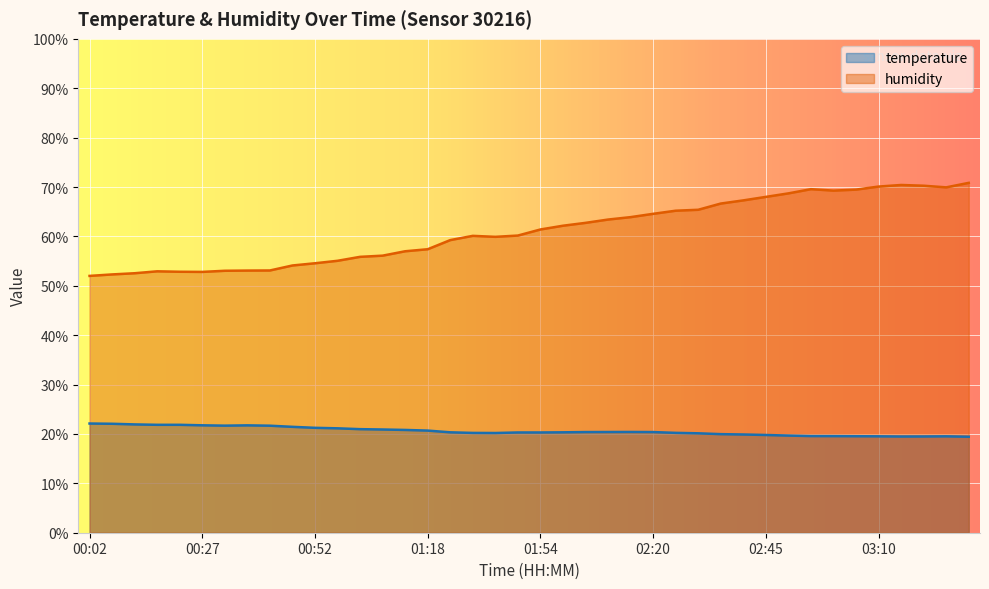

What is the lowest value of the humidity series?

52.0